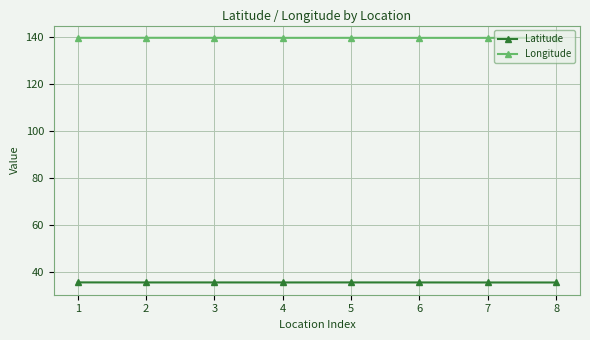

The value of Longitude at 8 is 139.5. True or false?

True